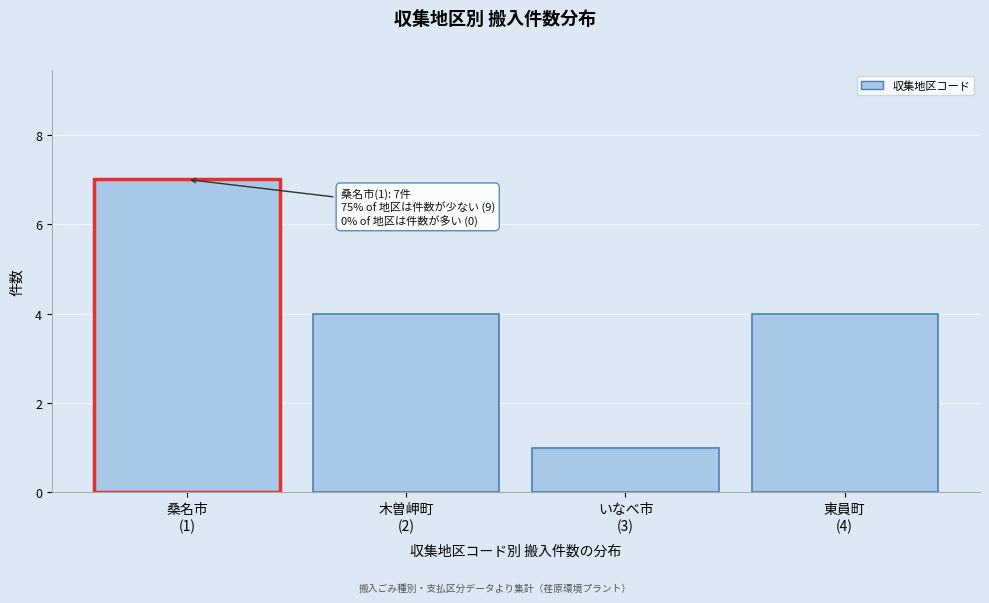

Reading right to left, list all the values displayed in this chart.

4	1	4	7